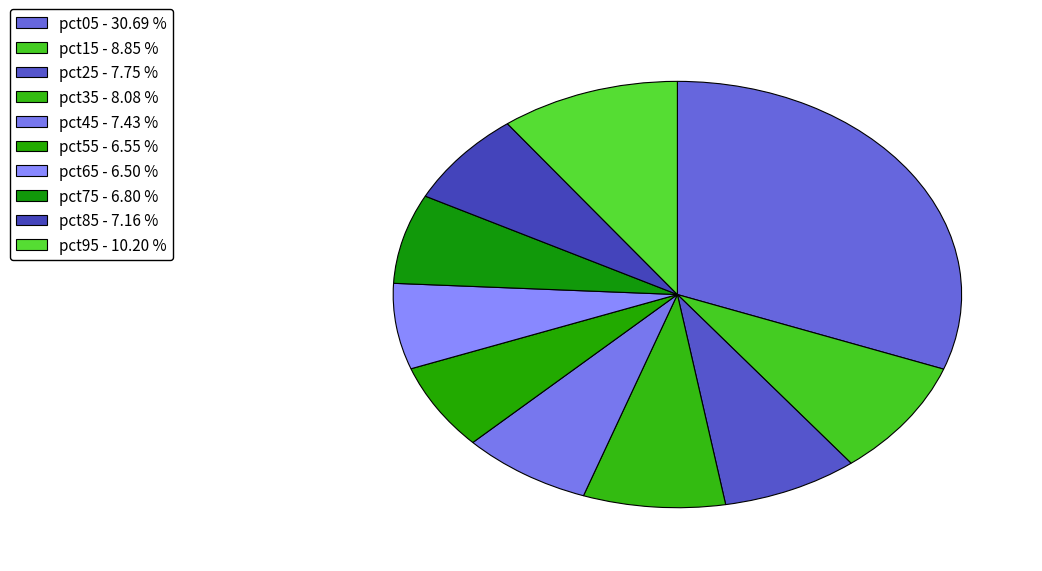

Does any single category account for the majority?

No